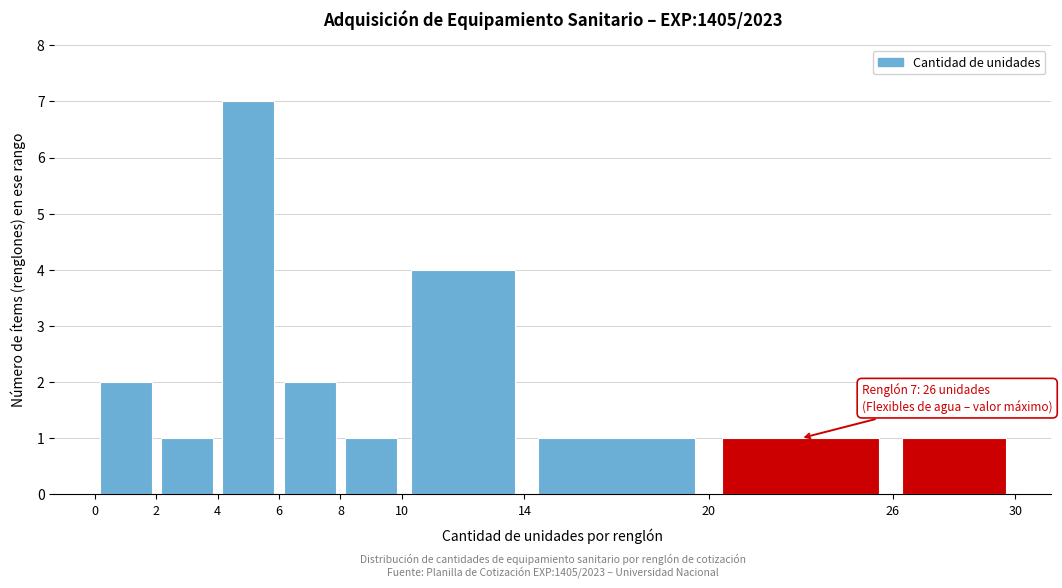

Which range on the x-axis has the tallest bar?

4 to 6